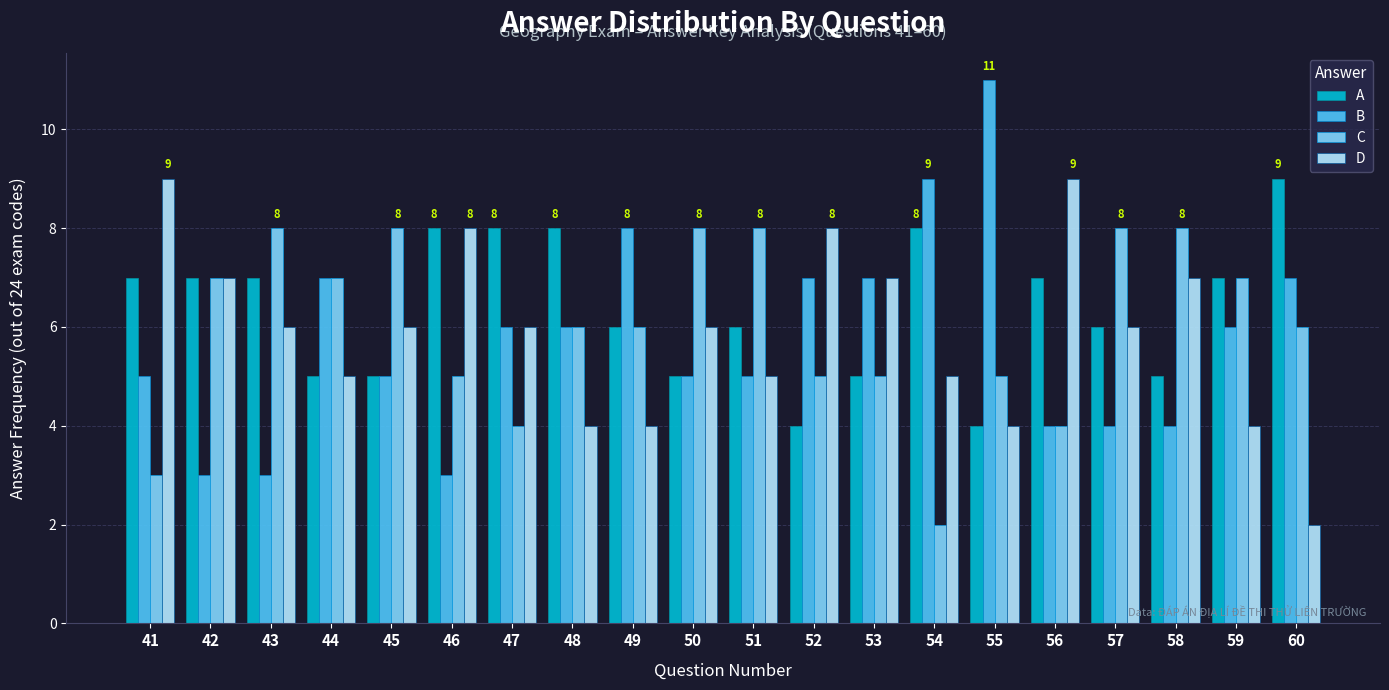

How many groups of bars are there?

20